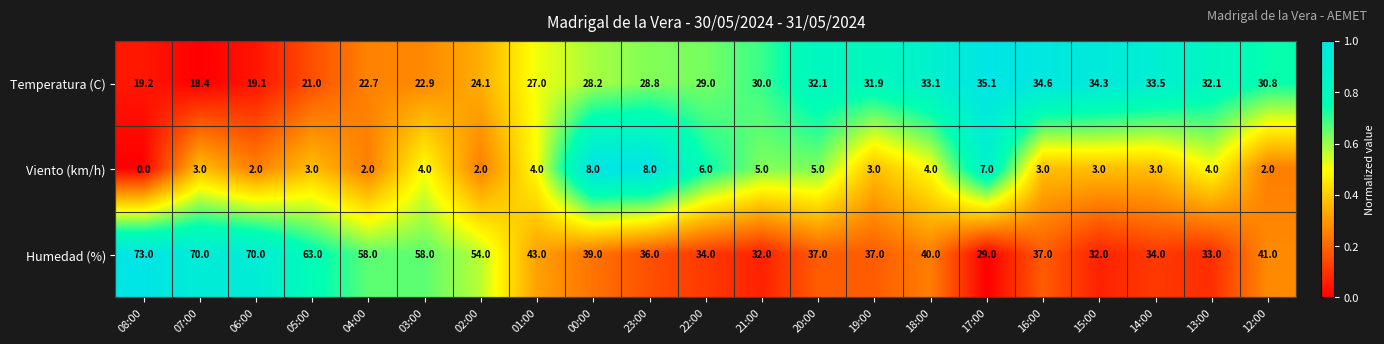

At how many categories does at least one series exceed 0?

21